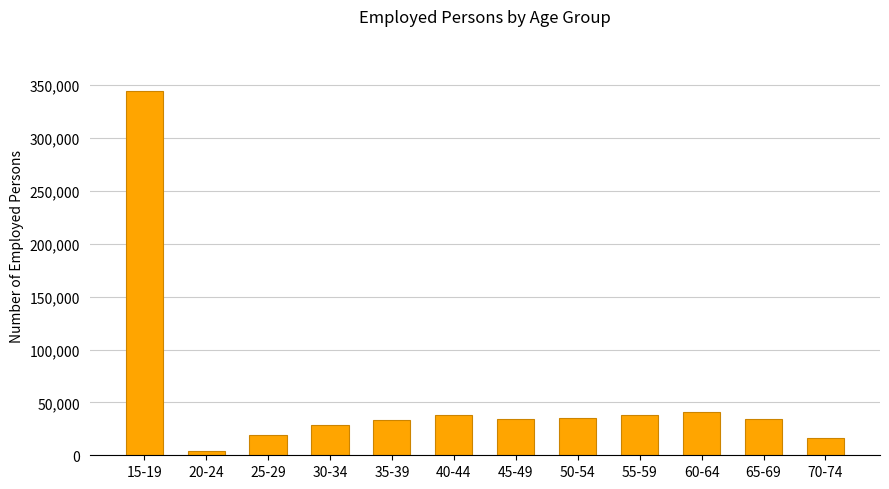

What is the difference between the maximum and second lowest values?

328313